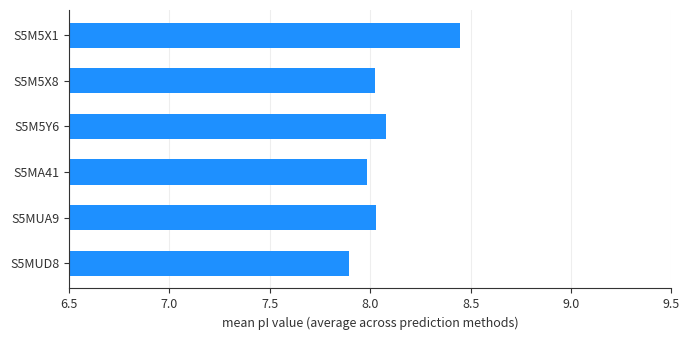

Which category has the highest value across all series?

S5M5X1